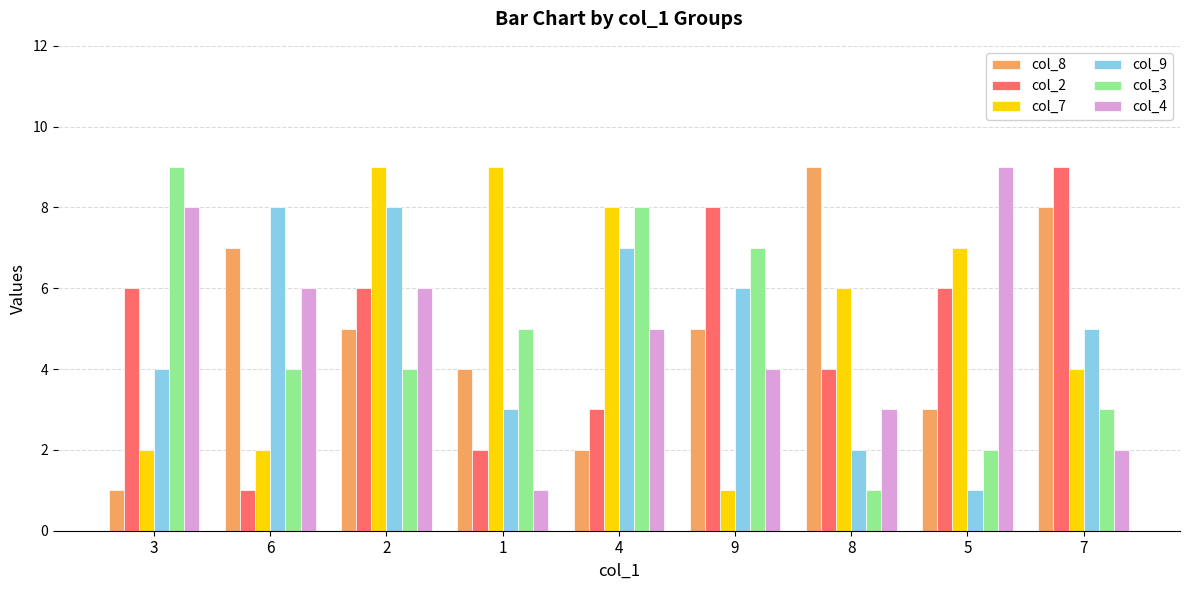

What is the maximum value shown in the chart?

9